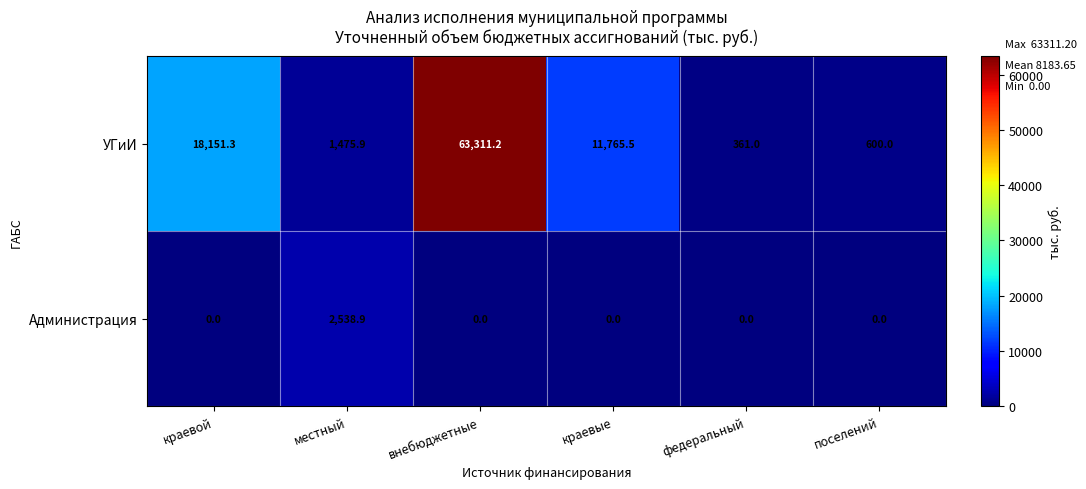

Between внебюджетные and краевые, which series saw the biggest shift?

УГиИ